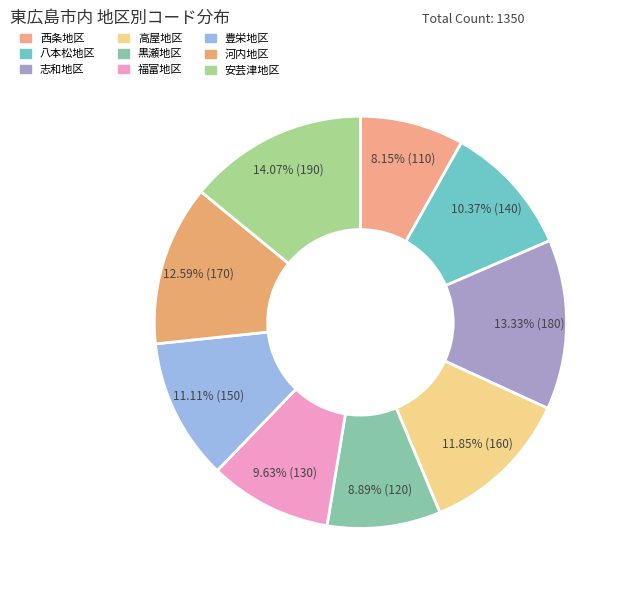

To the nearest percent, what percentage of the pie is 黒瀬地区?

9%